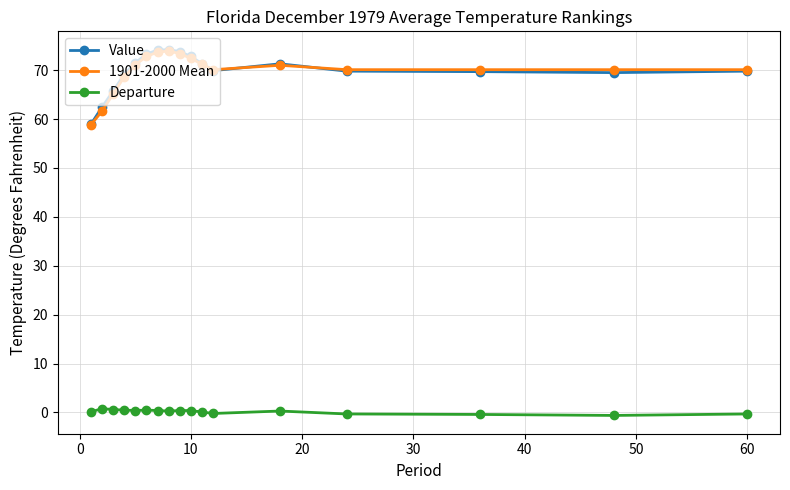

How many categories are shown in the chart?

17